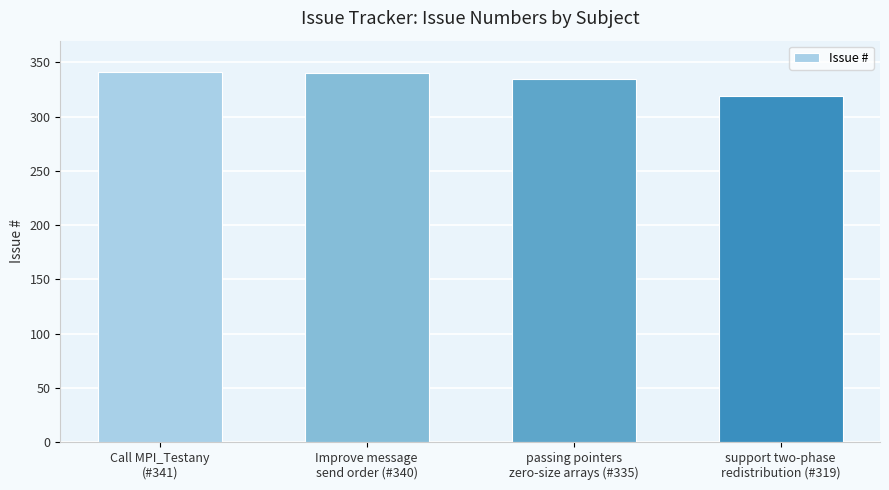

Count the number of categories in the chart.

4